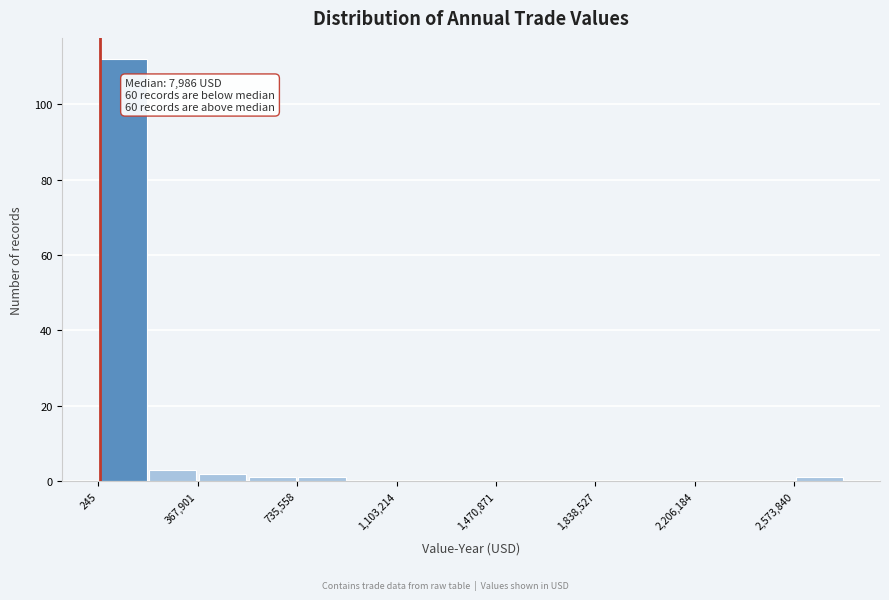

Read against the x-axis, roughly where is the centre of the tallest bar?

100000